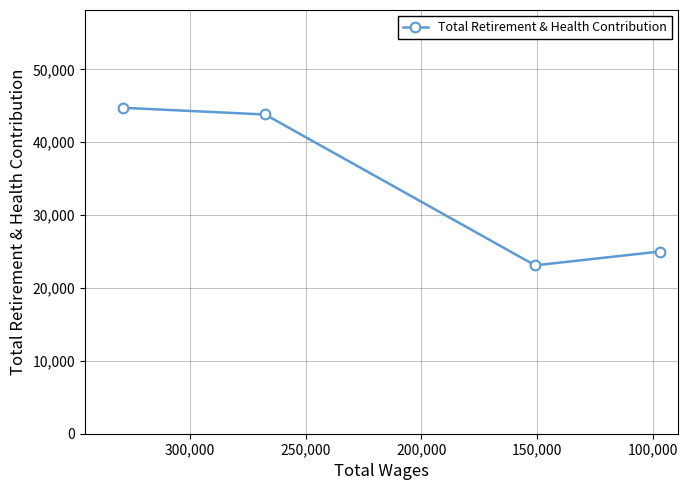

Which has a higher value, 200,000 or 150,000?

200,000